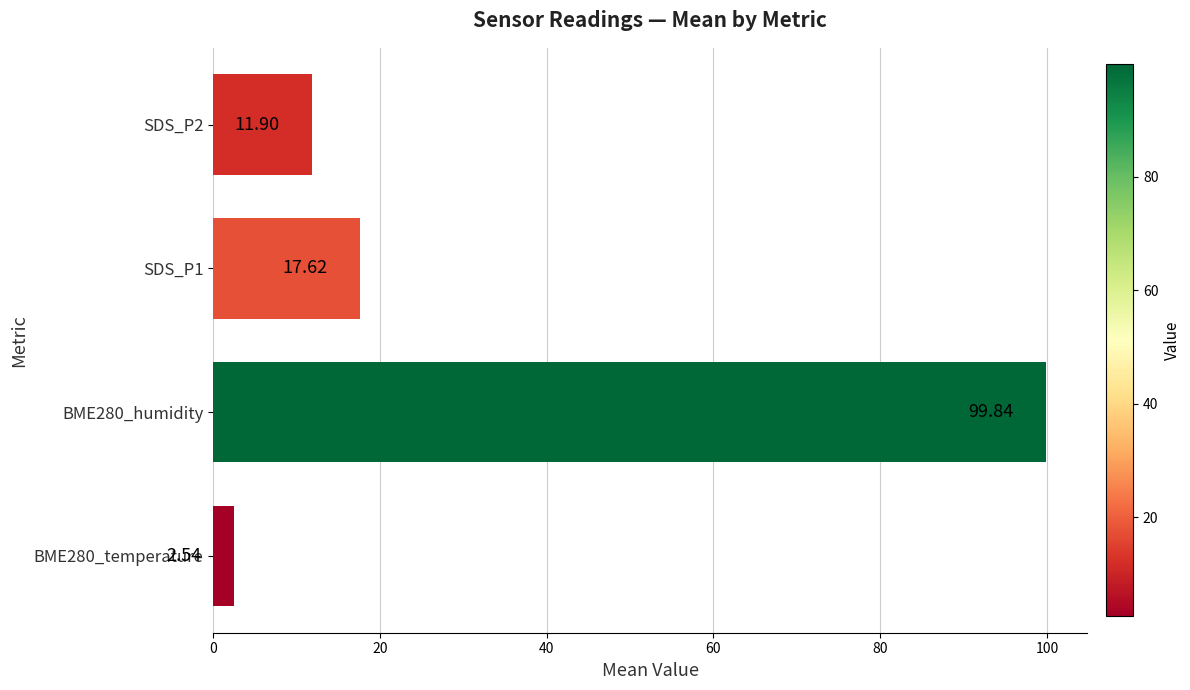

Which has a higher value, BME280_humidity or SDS_P1?

BME280_humidity